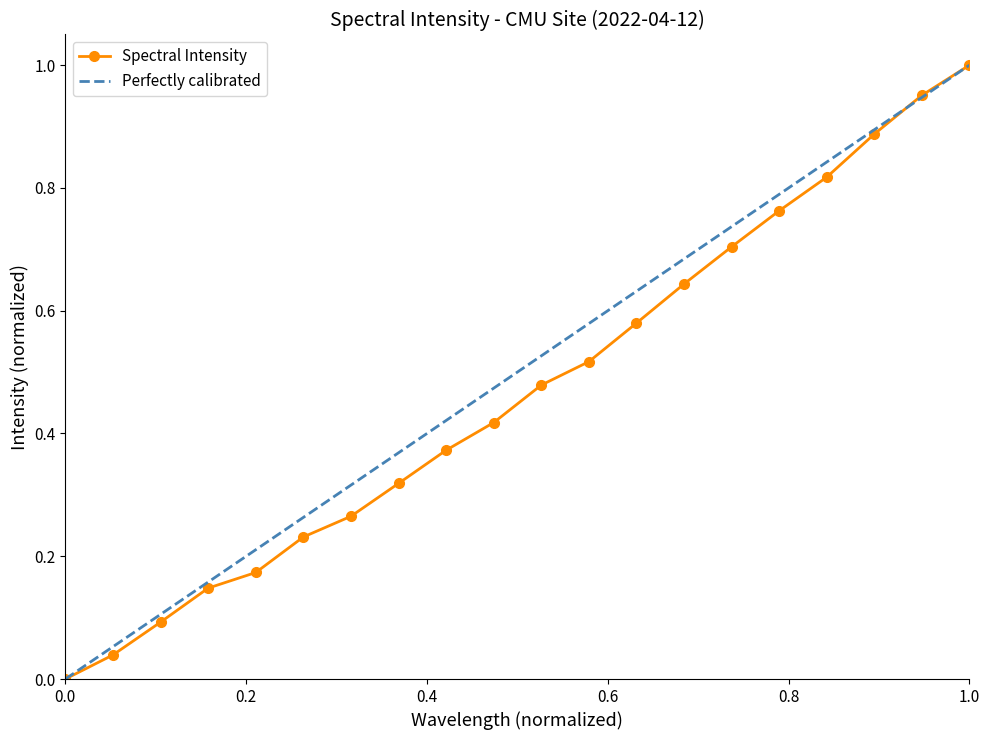

Between 220.1623 and 219.7801, which is larger?

220.1623